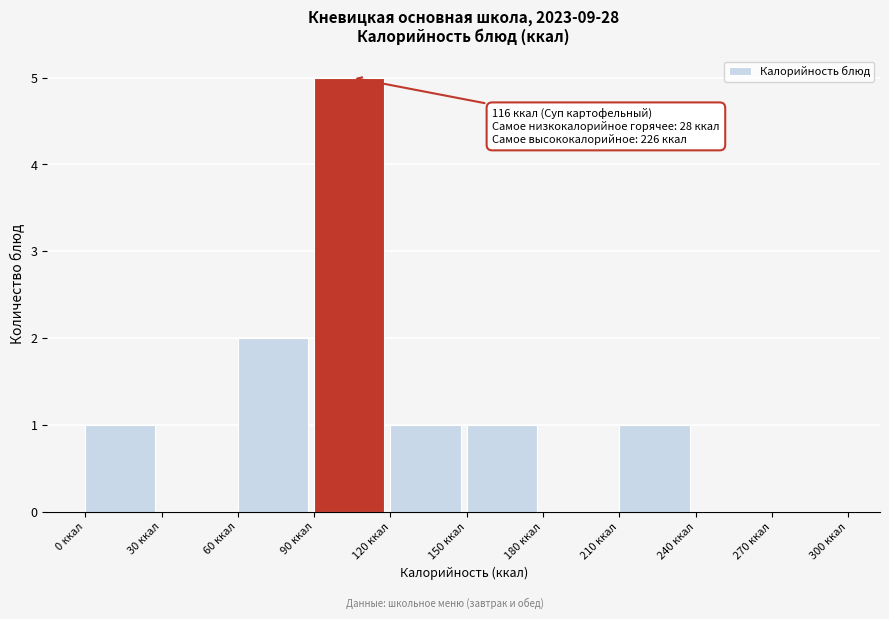

Which range on the x-axis has the tallest bar?

90 to 120